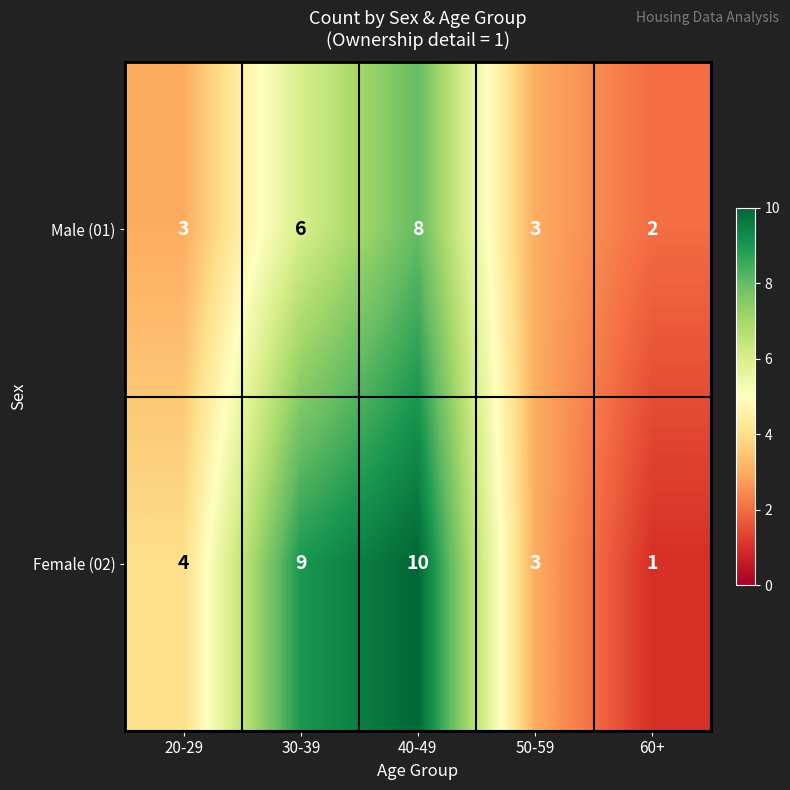

Which series changed the most between 40-49 and 50-59?

Female (02)